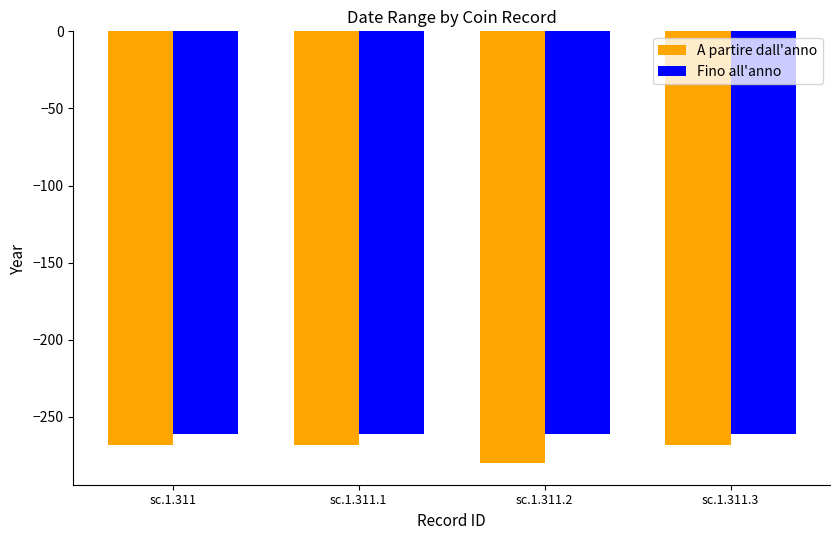

What is the minimum value shown in the chart?

-280